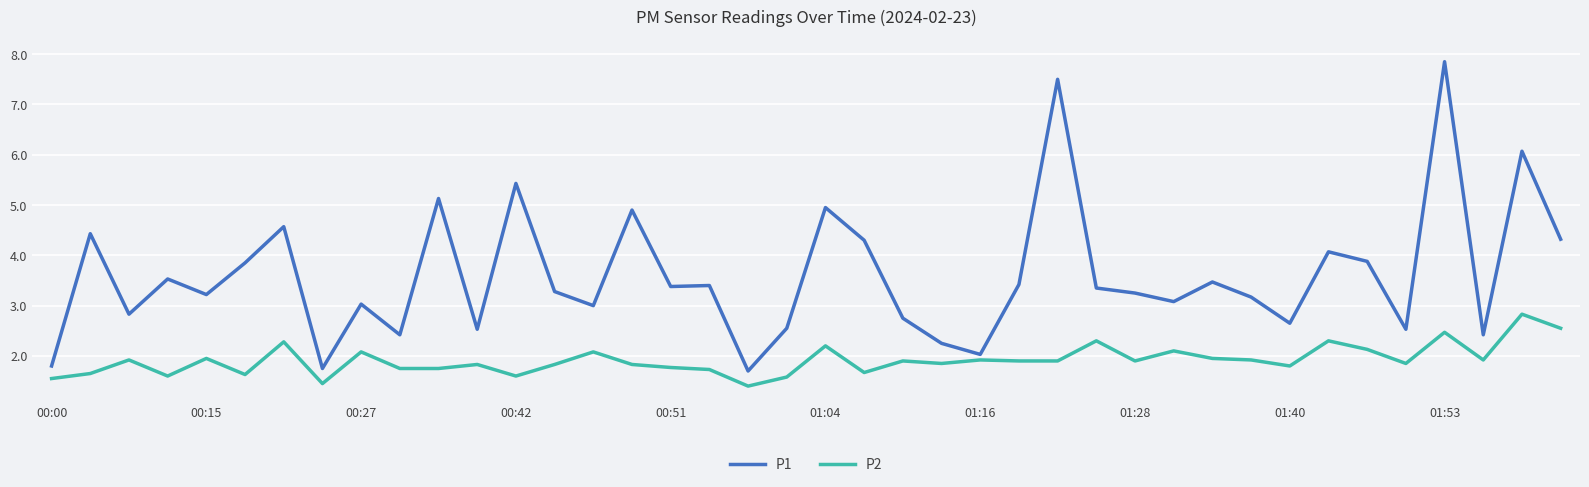

Does the chart display data point markers on the line(s)?

No